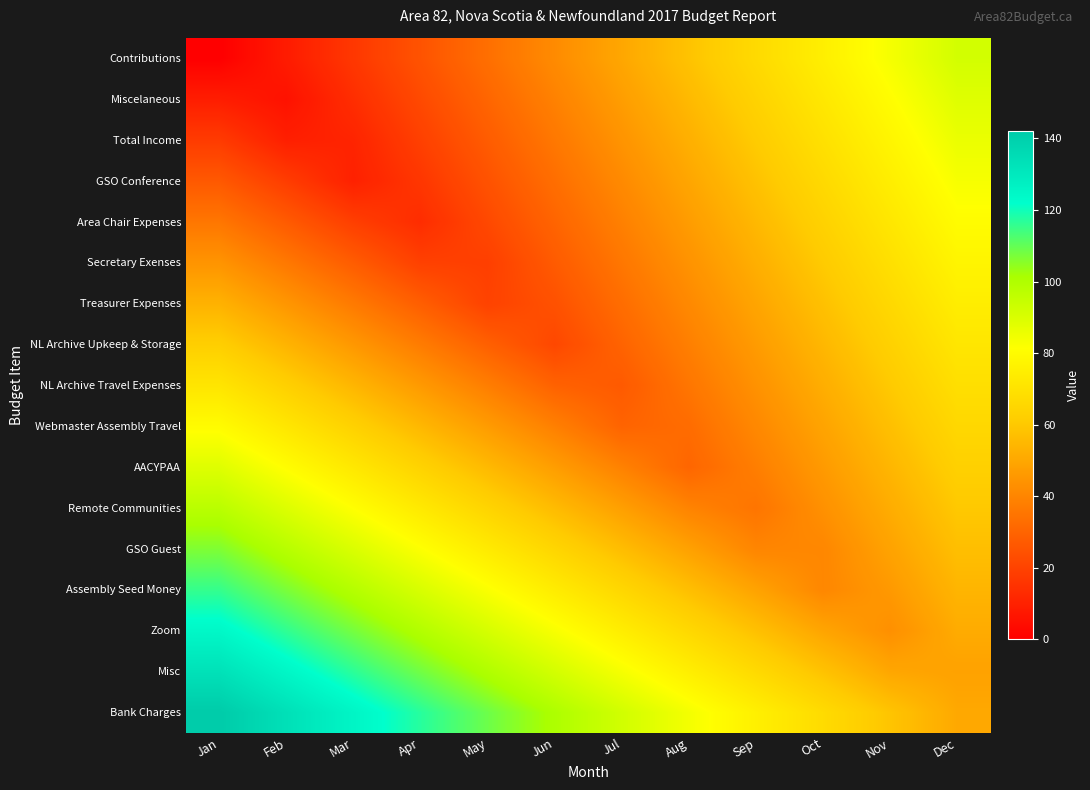

Which has a higher value, Nov or Dec?

Dec